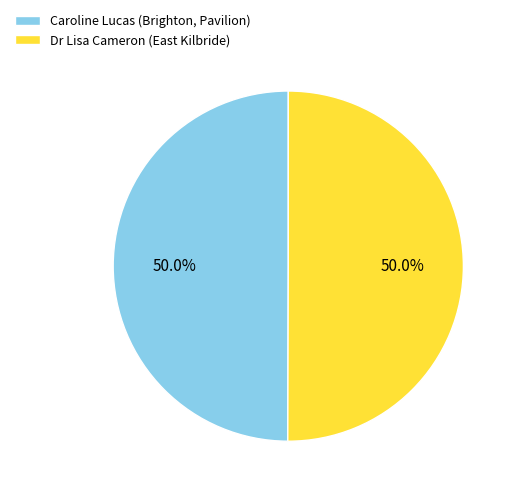

Is the sum of Caroline Lucas (Brighton, Pavilion) and Dr Lisa Cameron (East Kilbride) greater than half?

Yes